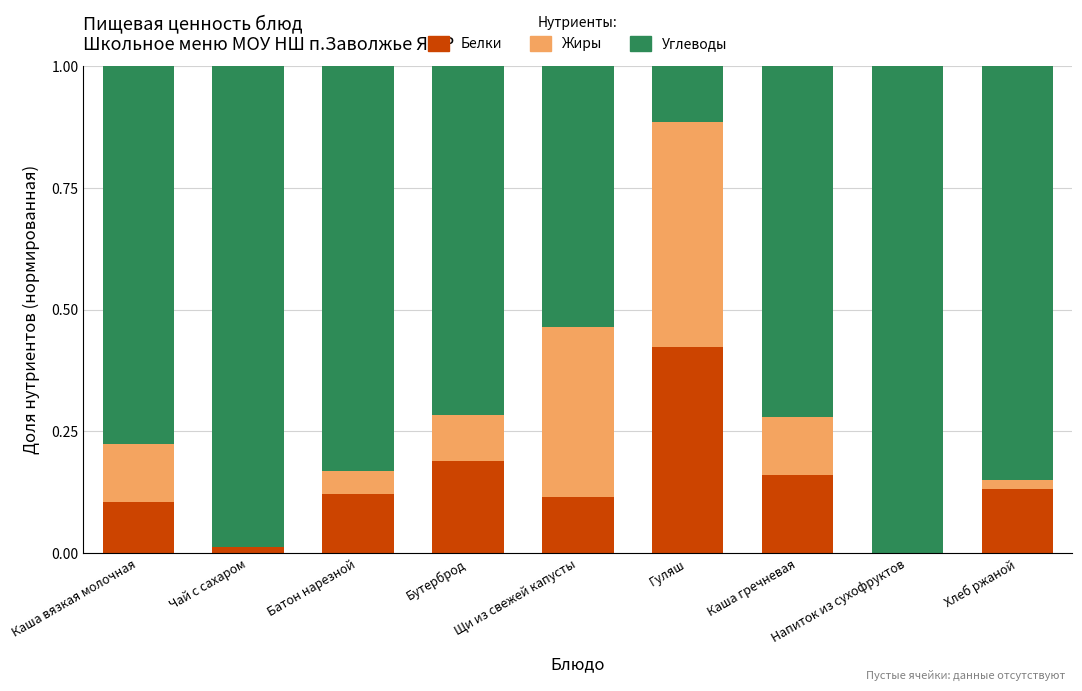

The value of Белки at Батон нарезной is 0.2. True or false?

False